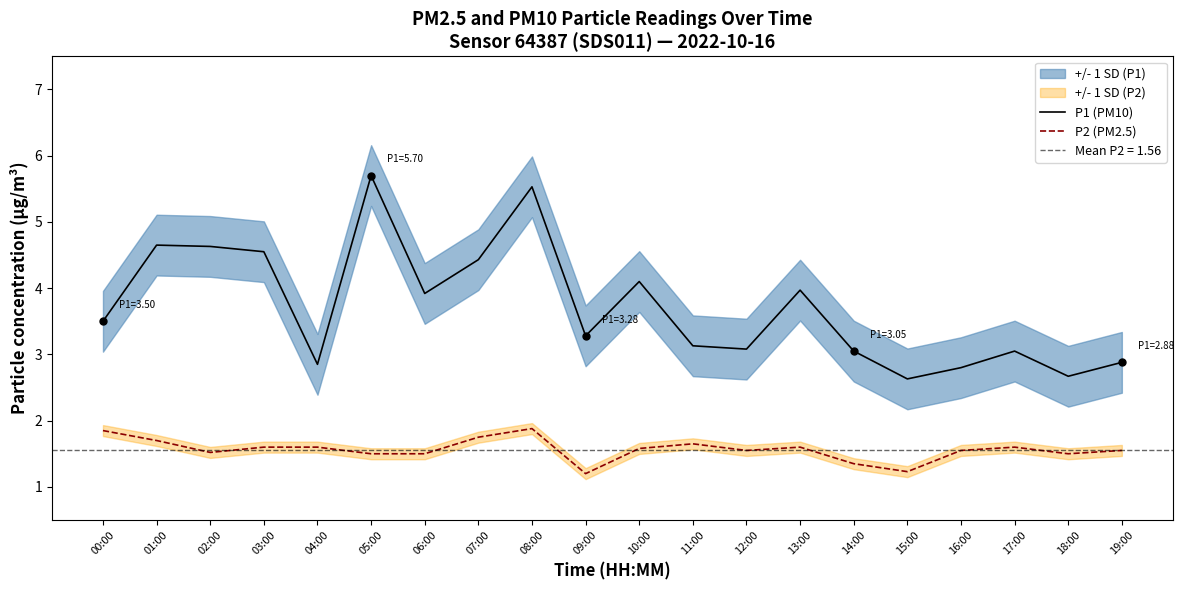

What is the minimum value for P1 (PM10)?

2.6